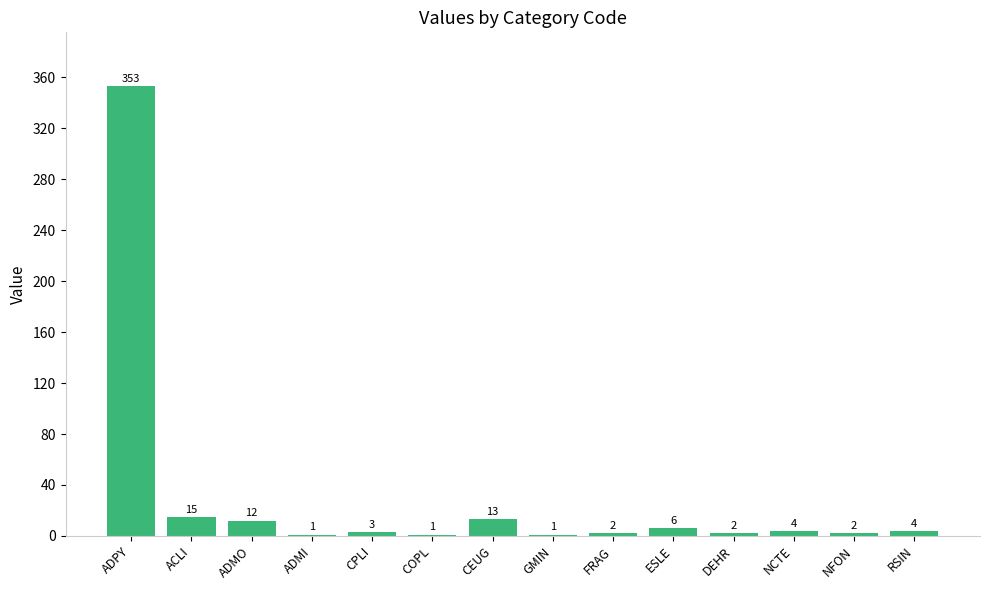

The value at NFON is 2. True or false?

True